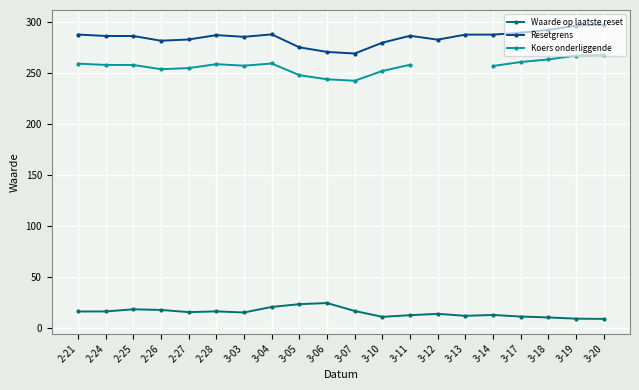

What is the total value across all series at 2-26?

553.7